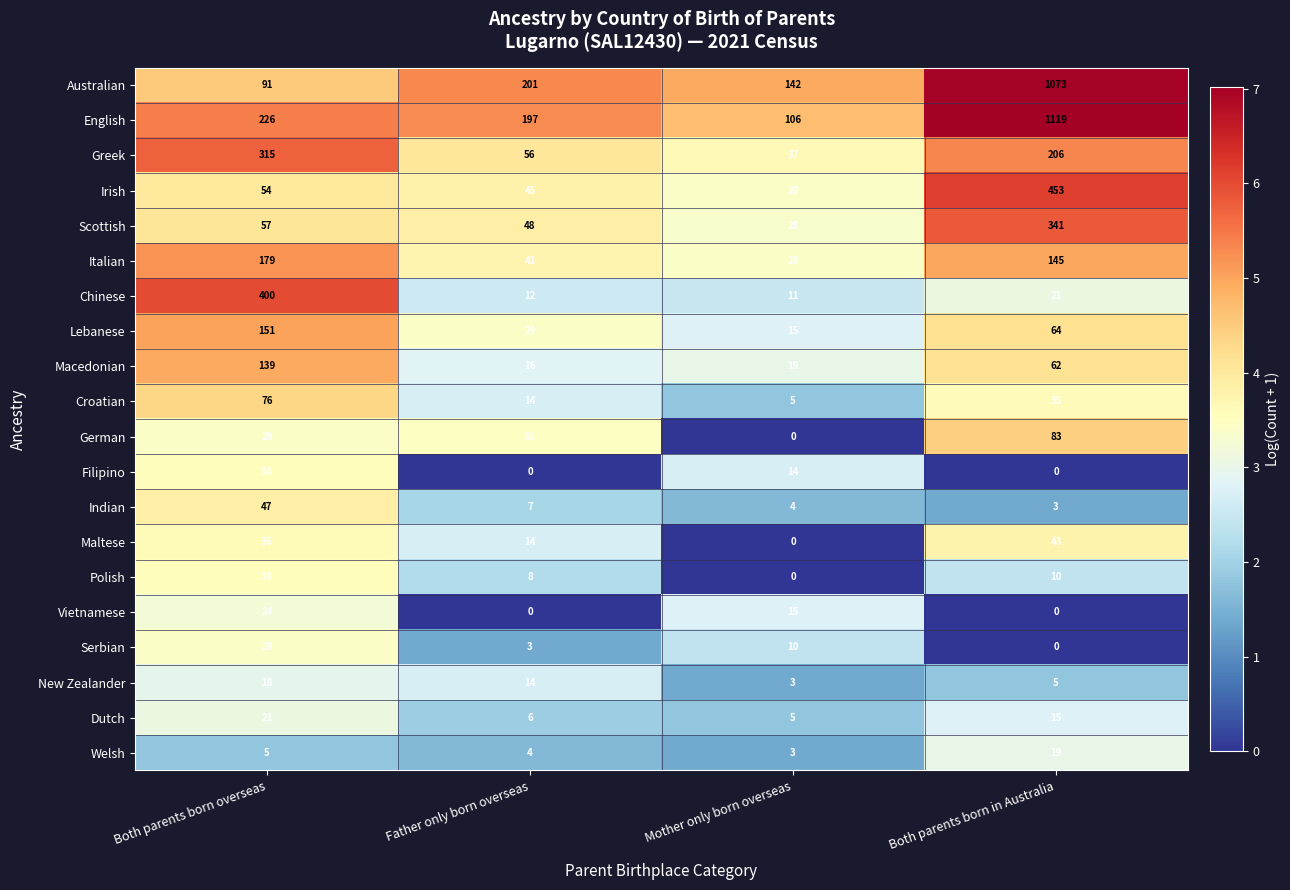

What is the difference between the maximum and minimum values in the Welsh series?

16